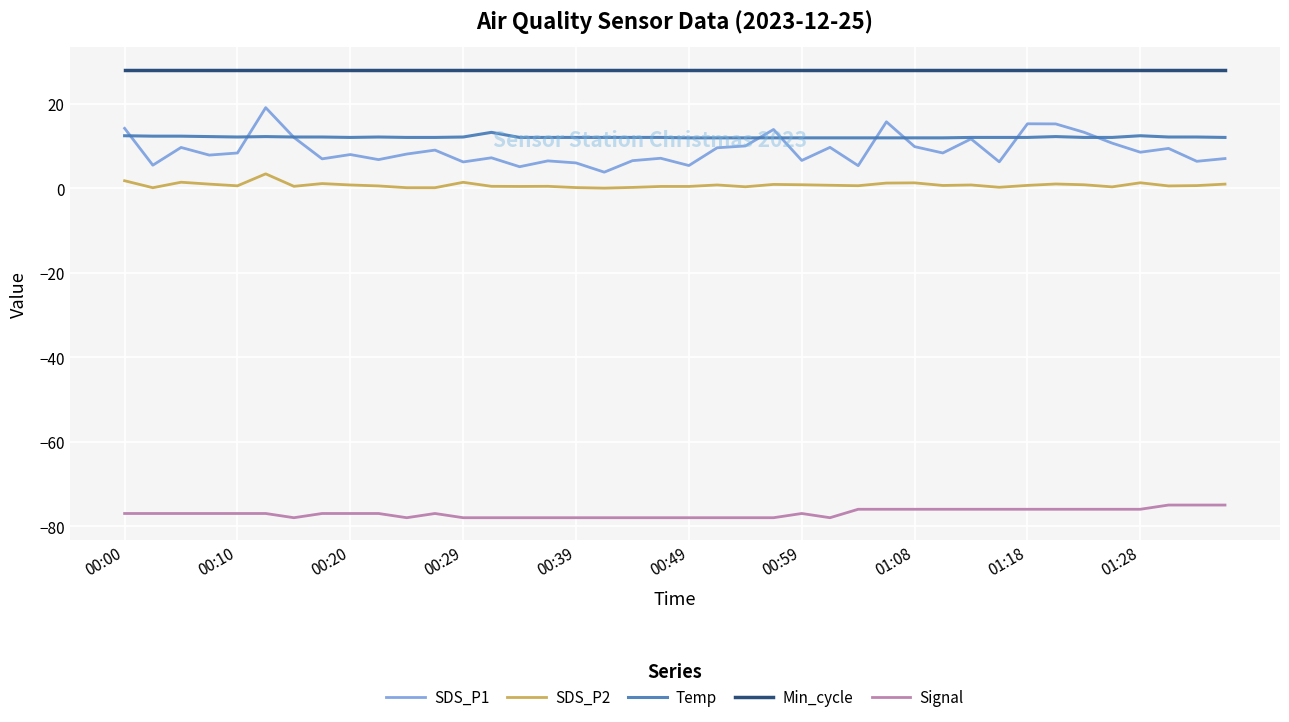

Is this an area chart (filled region under the line)?

No